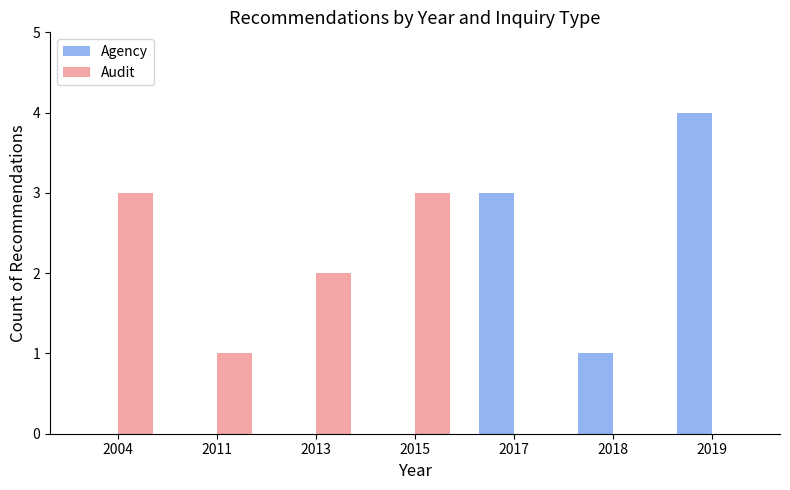

What is the maximum value for Agency?

4